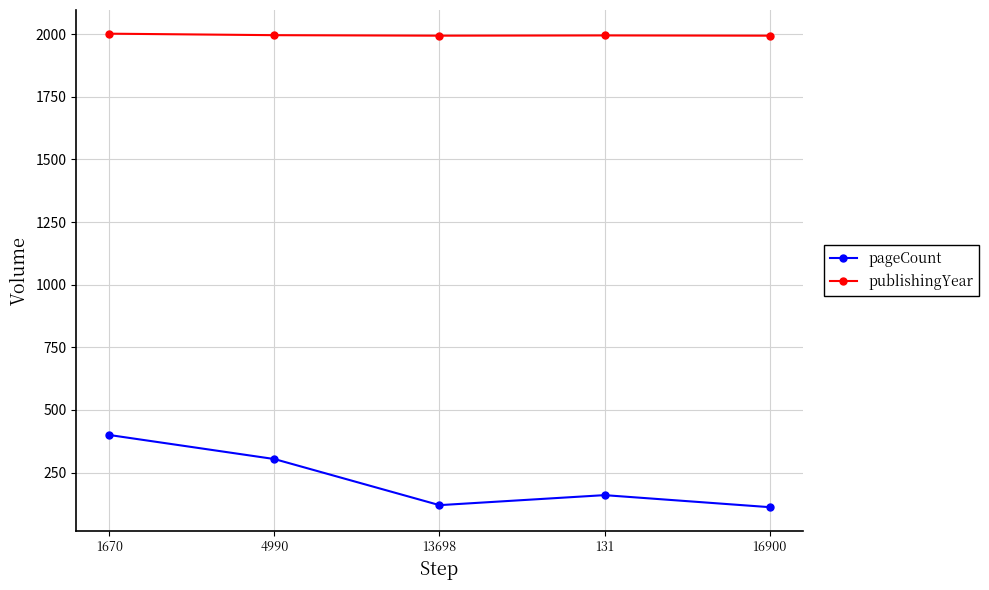

What value does the pageCount series have at 1670, to the nearest 50?

400